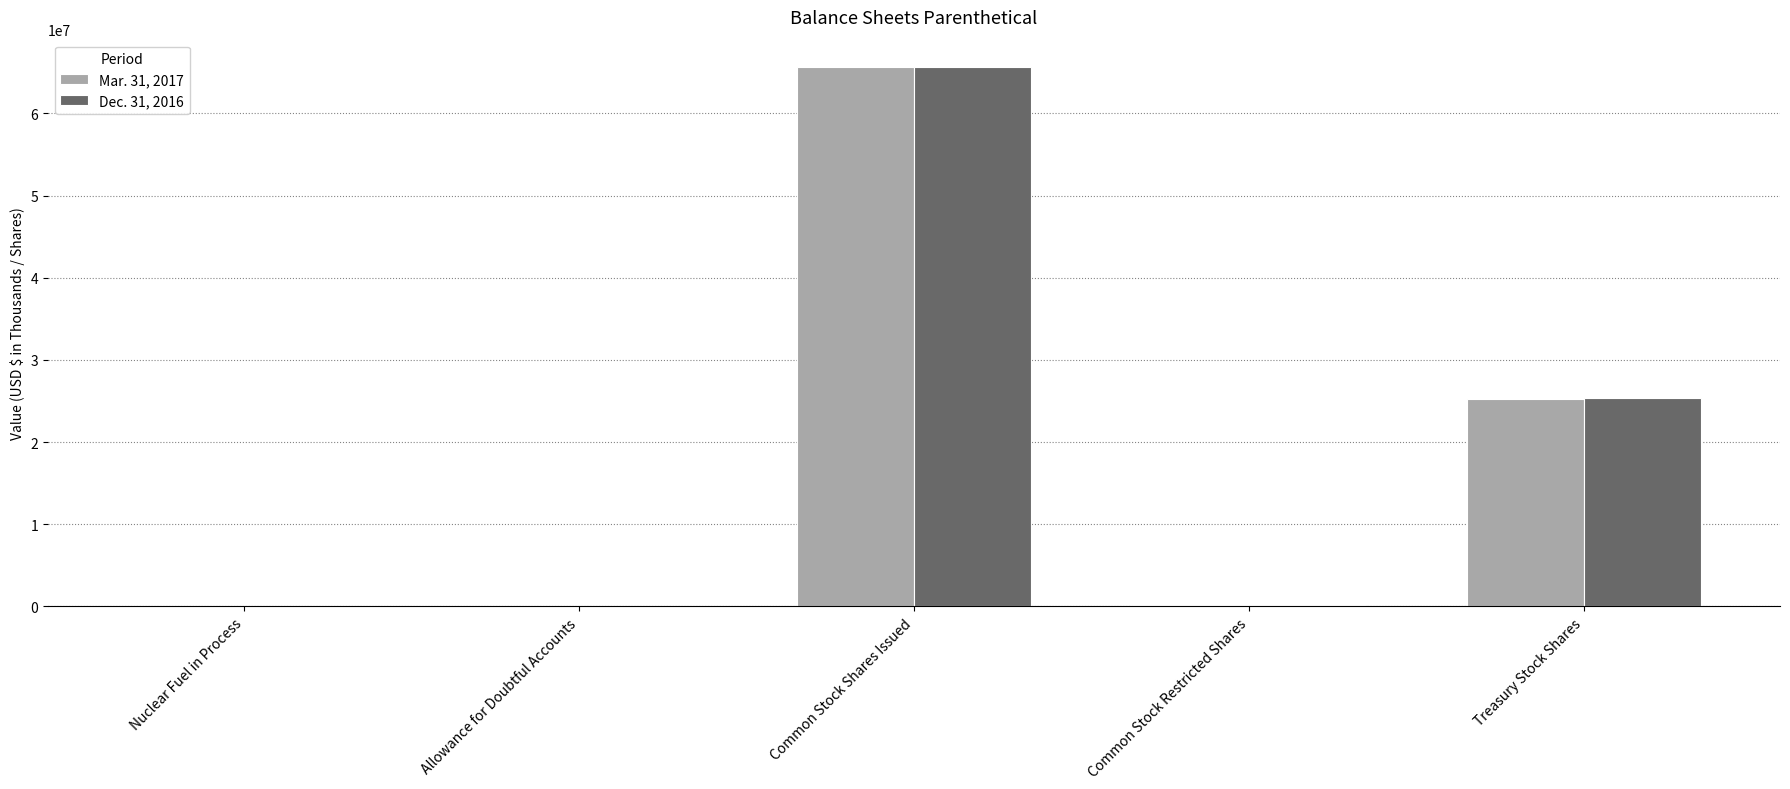

Is the value of Mar. 31, 2017 at Treasury Stock Shares greater than the value of Dec. 31, 2016 at Common Stock Shares Issued?

No